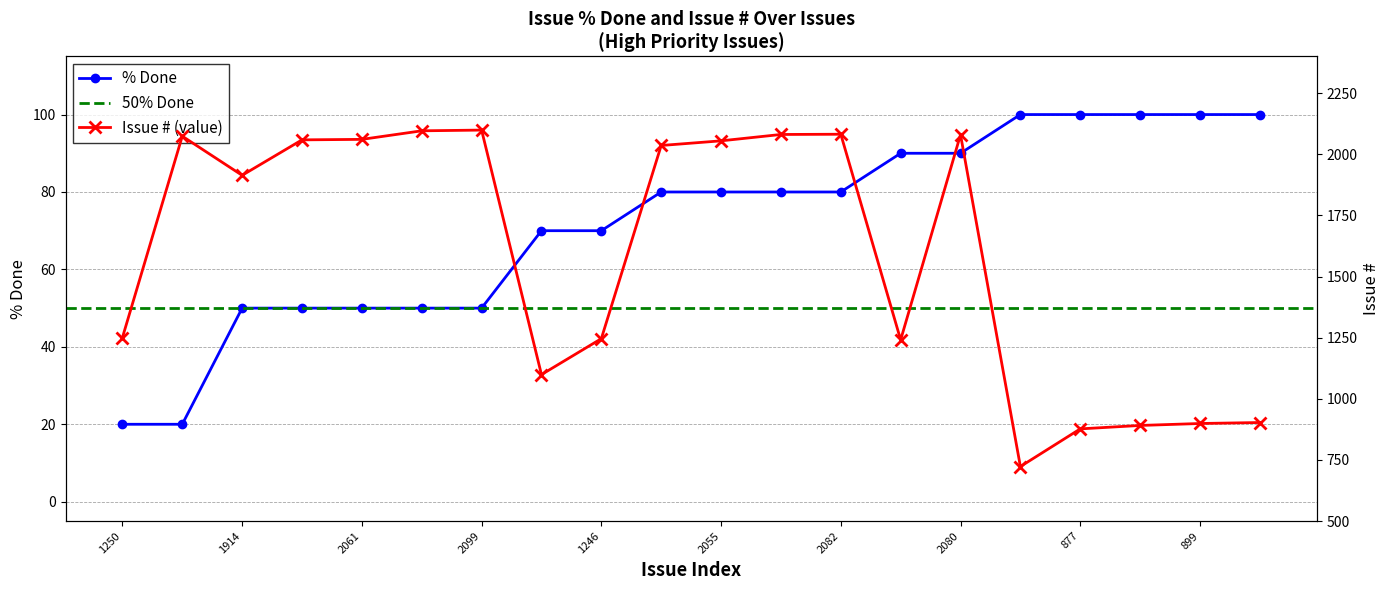

What is the average value of the % Done series?

72